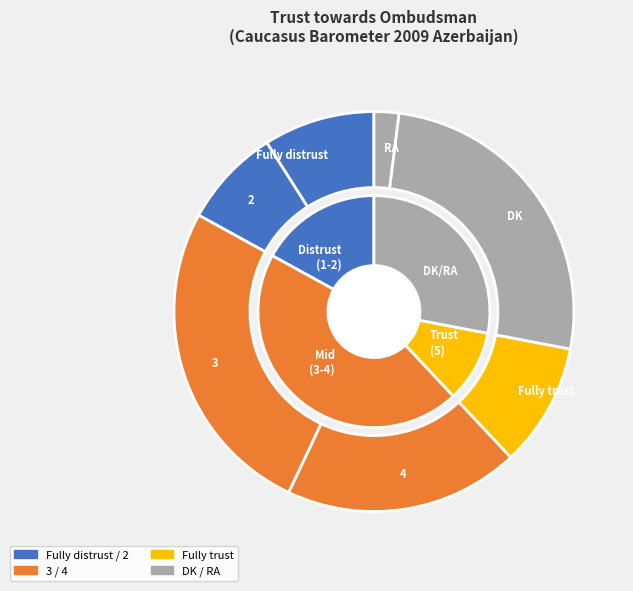

Which category has the smallest portion of the pie?

RA